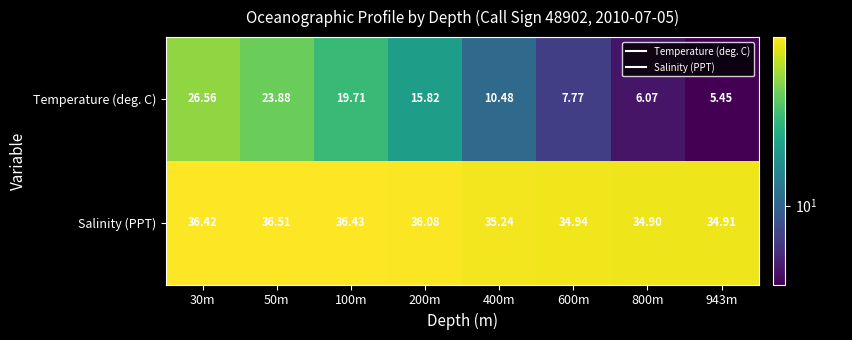

How many data points in Salinity (PPT) are less than 36?

4